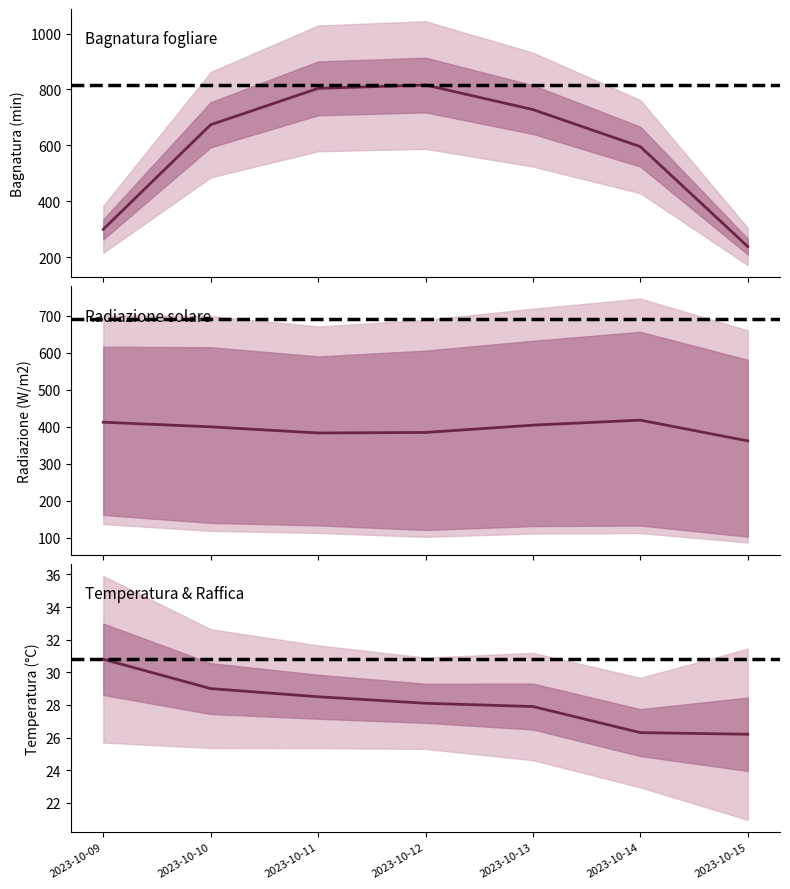

How many data points does each series have?

7